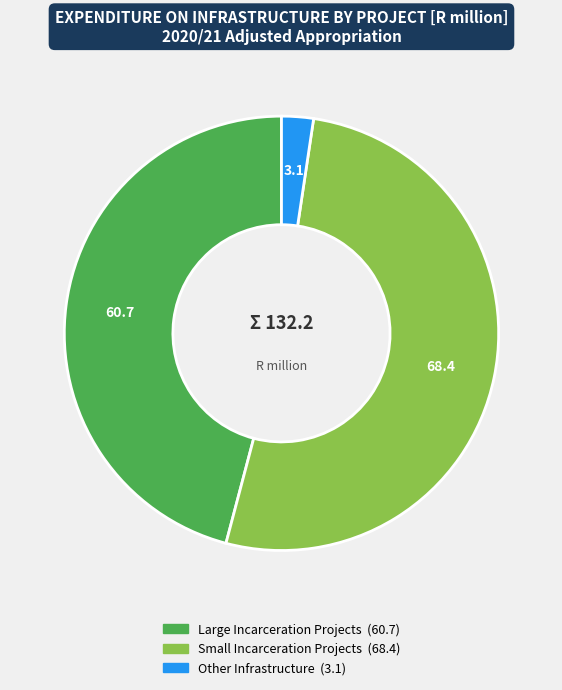

How many slices are in this pie chart?

3